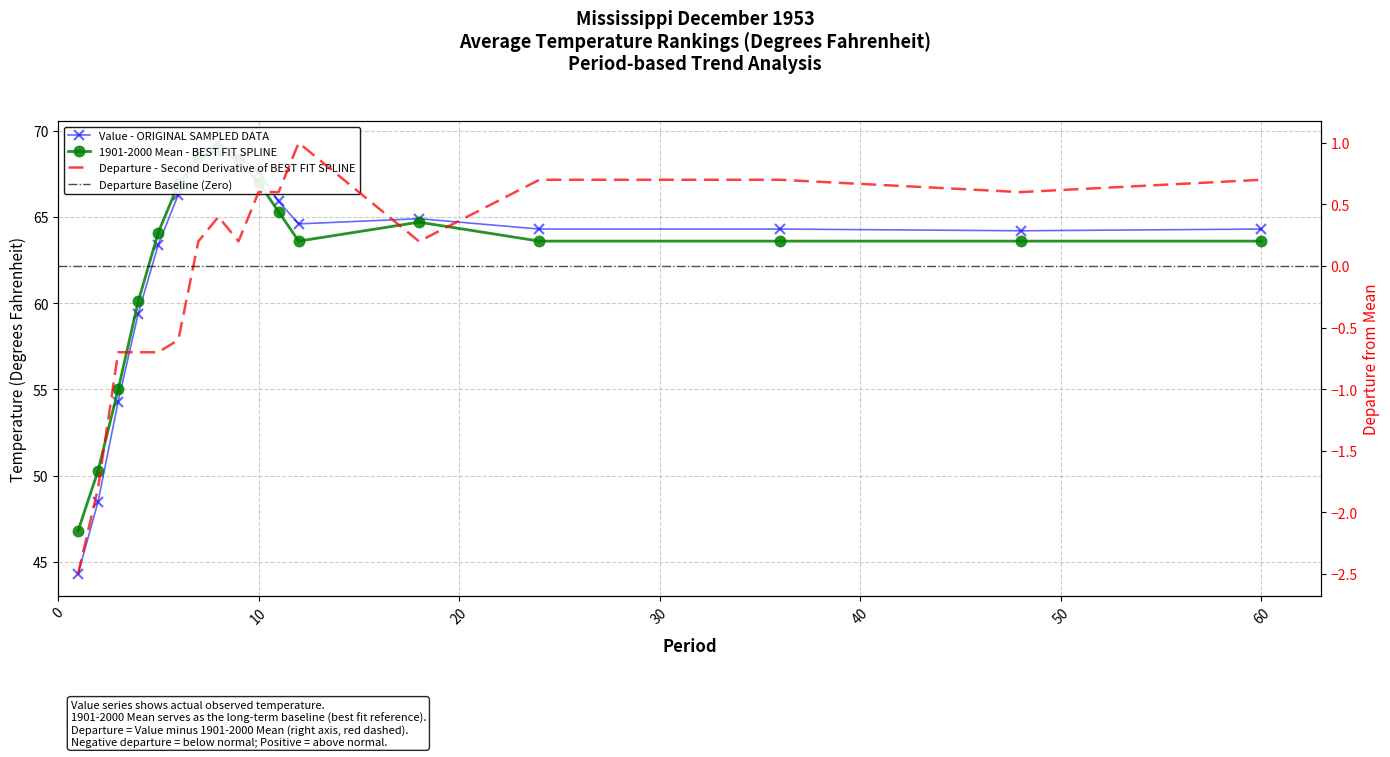

Reading left to right, list all the values displayed in this chart.

Value: 1=44.3	2=48.5	3=54.3	4=59.4	5=63.4	6=66.3	7=68.7	8=69.3	9=68.5	10=67.6	11=65.9	12=64.6	18=64.9	24=64.3	36=64.3	48=64.2	60=64.3
1901-2000 Mean: 1=46.8	2=50.3	3=55.0	4=60.1	5=64.1	6=66.9	7=68.5	8=68.9	9=68.3	10=67.0	11=65.3	12=63.6	18=64.7	24=63.6	36=63.6	48=63.6	60=63.6
Departure: 1=-2.5	2=-1.8	3=-0.7	4=-0.7	5=-0.7	6=-0.6	7=0.2	8=0.4	9=0.2	10=0.6	11=0.6	12=1.0	18=0.2	24=0.7	36=0.7	48=0.6	60=0.7